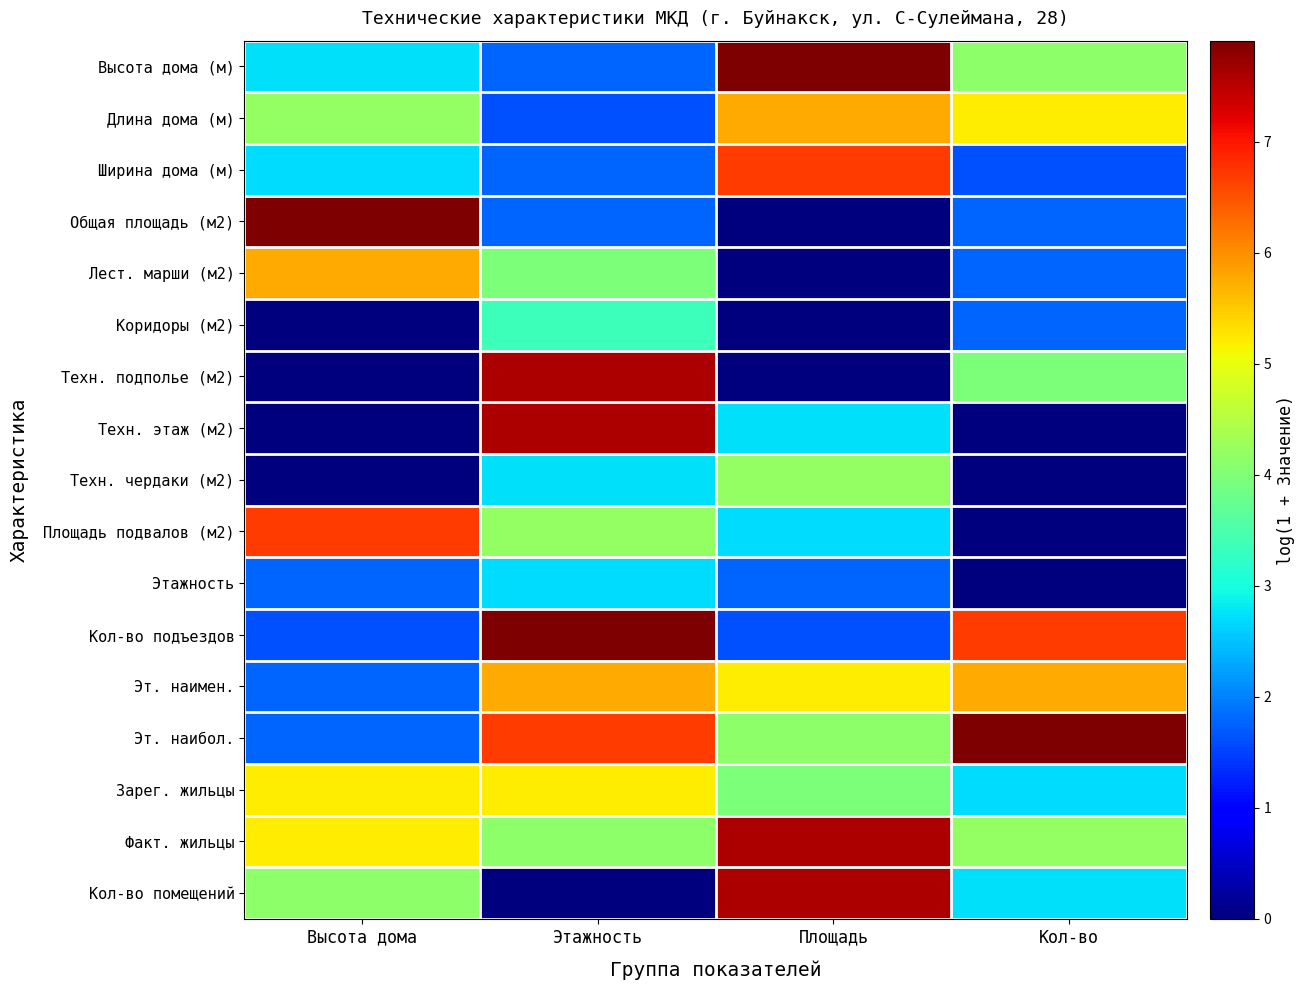

Count the number of categories in the chart.

4